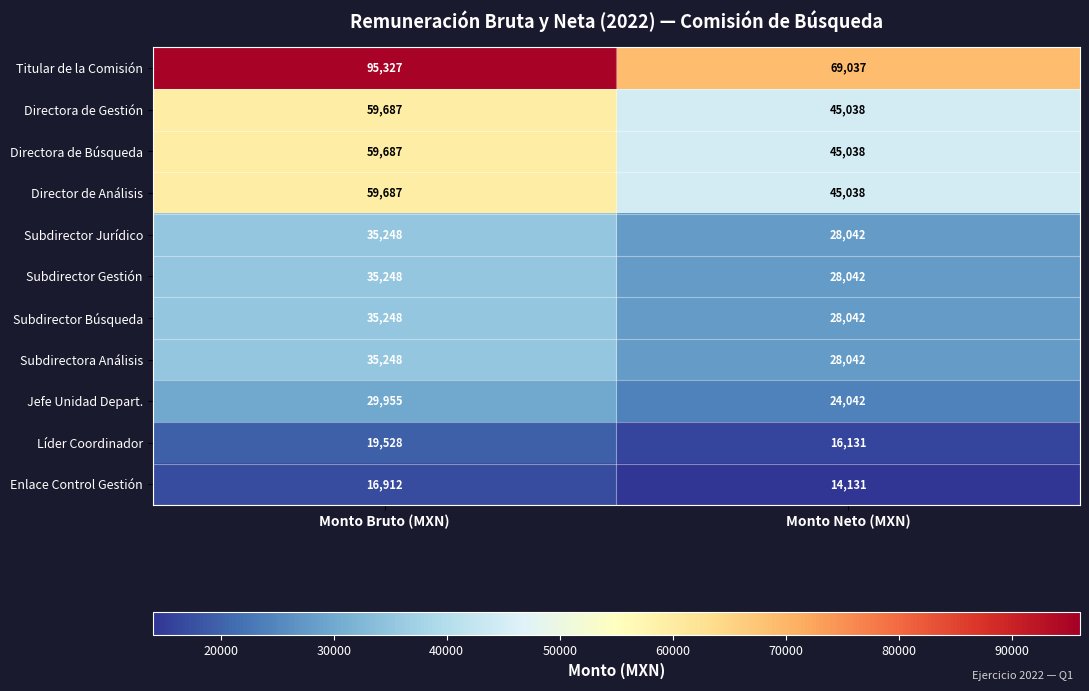

What is the difference between the Jefe Unidad Depart. values at Monto Bruto (MXN) and Monto Neto (MXN)?

5913